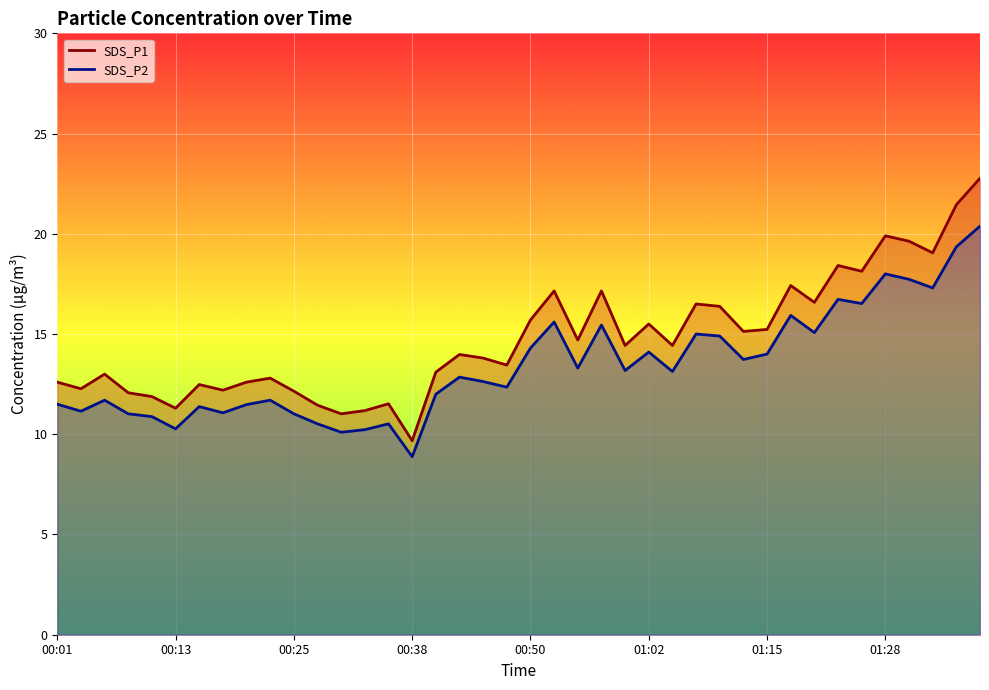

True or false: SDS_P1 line has more than 2 points higher than both neighbors.

True